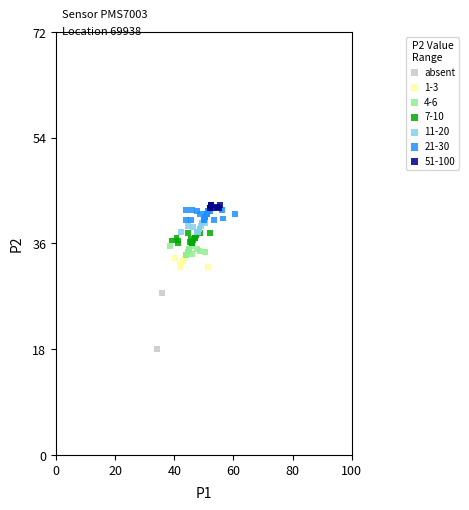

What are all the series names shown in the legend?

absent, 1-3, 4-6, 7-10, 11-20, 21-30, 51-100